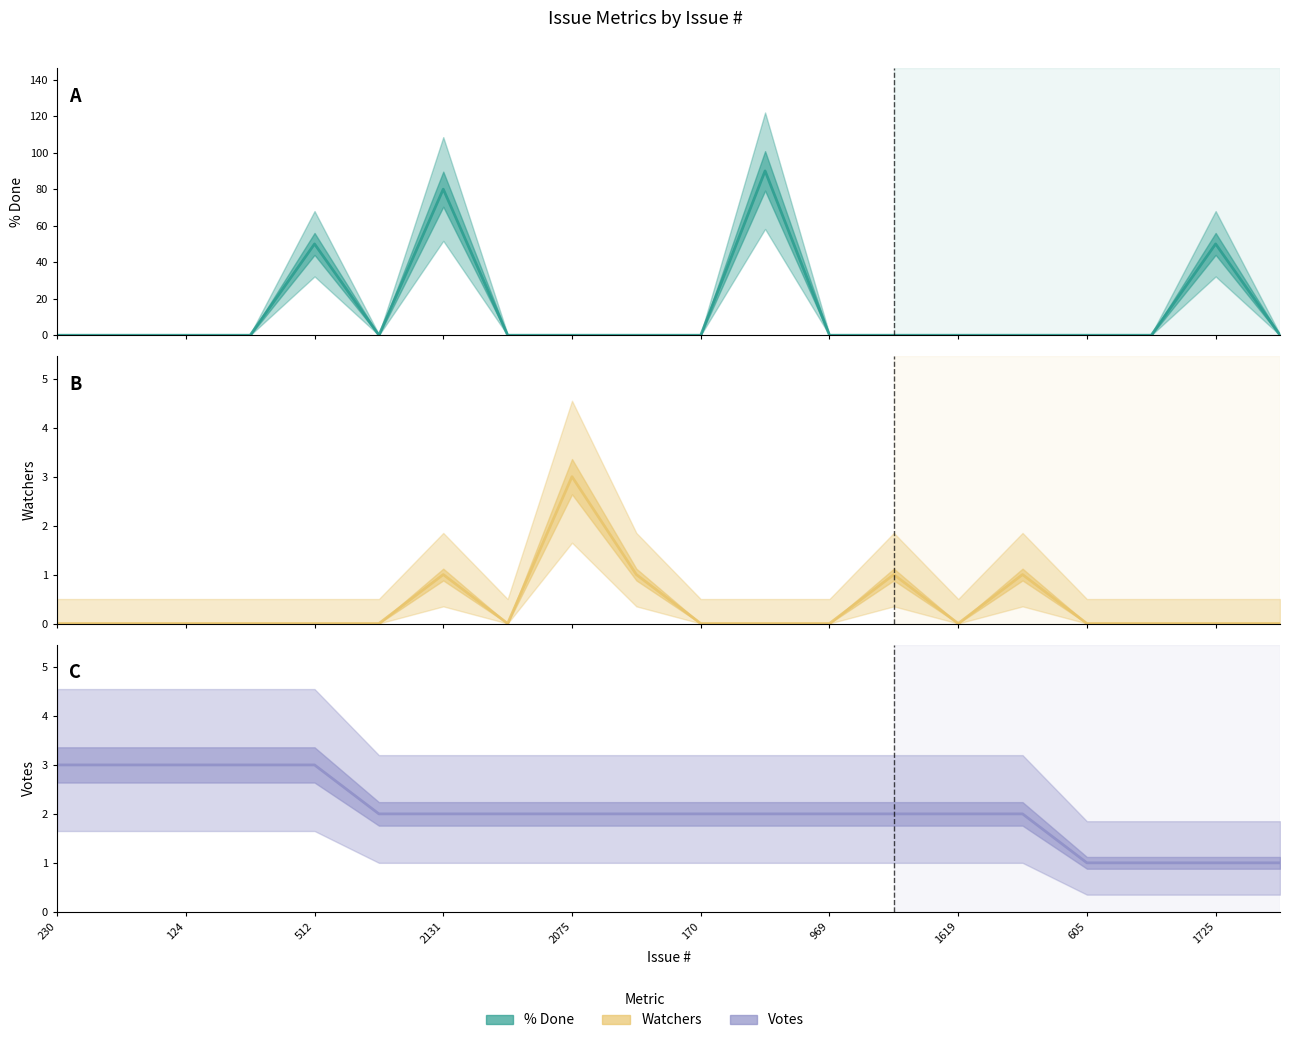

How many lines are shown in the chart?

3